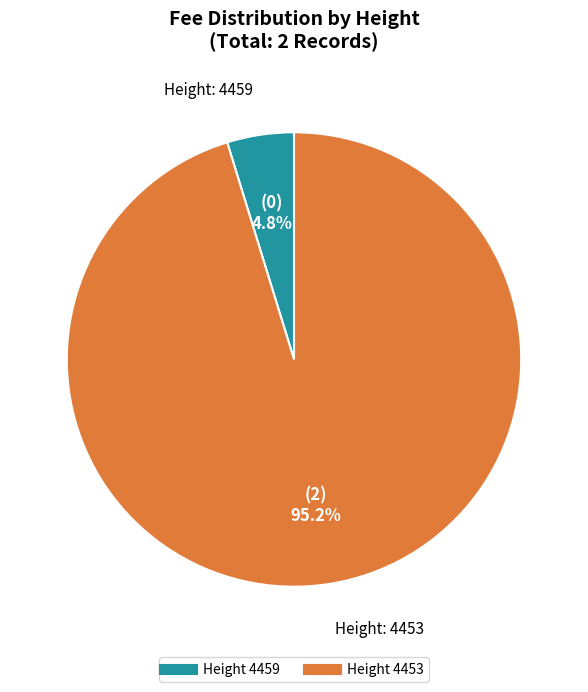

Is there any slice that represents more than half of the pie?

Yes